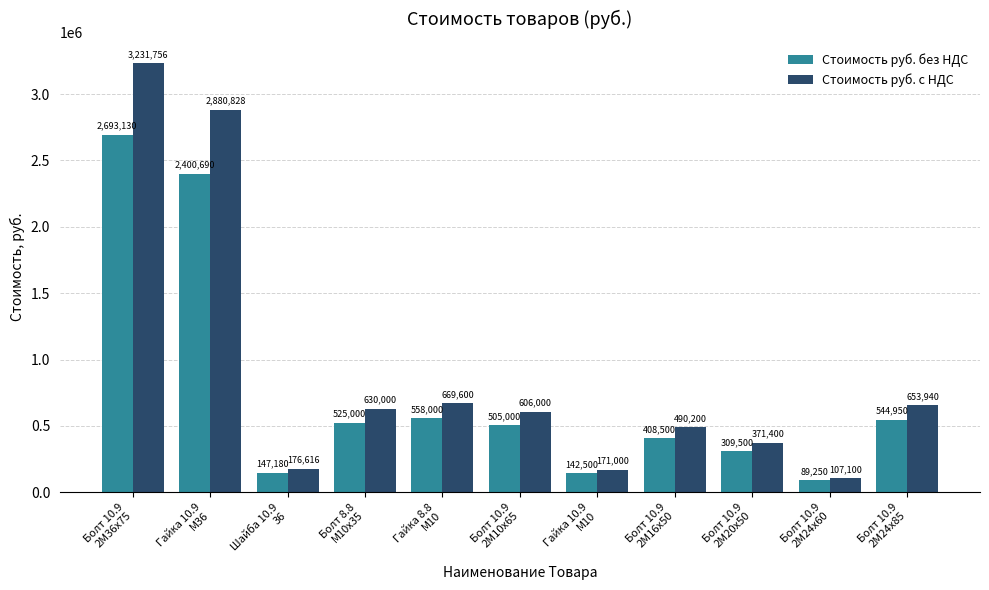

Is the value of Стоимость руб. с НДС at Болт 10.9
2М36х75 greater than the value of Стоимость руб. без НДС at Болт 10.9
2М16х50?

Yes